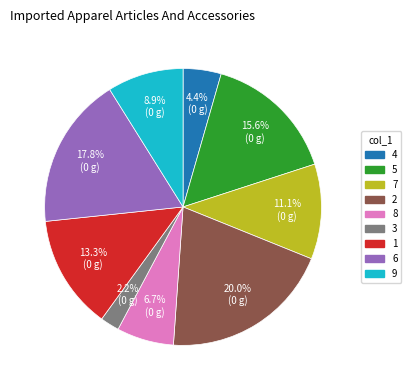

Is there any slice that represents more than half of the pie?

No